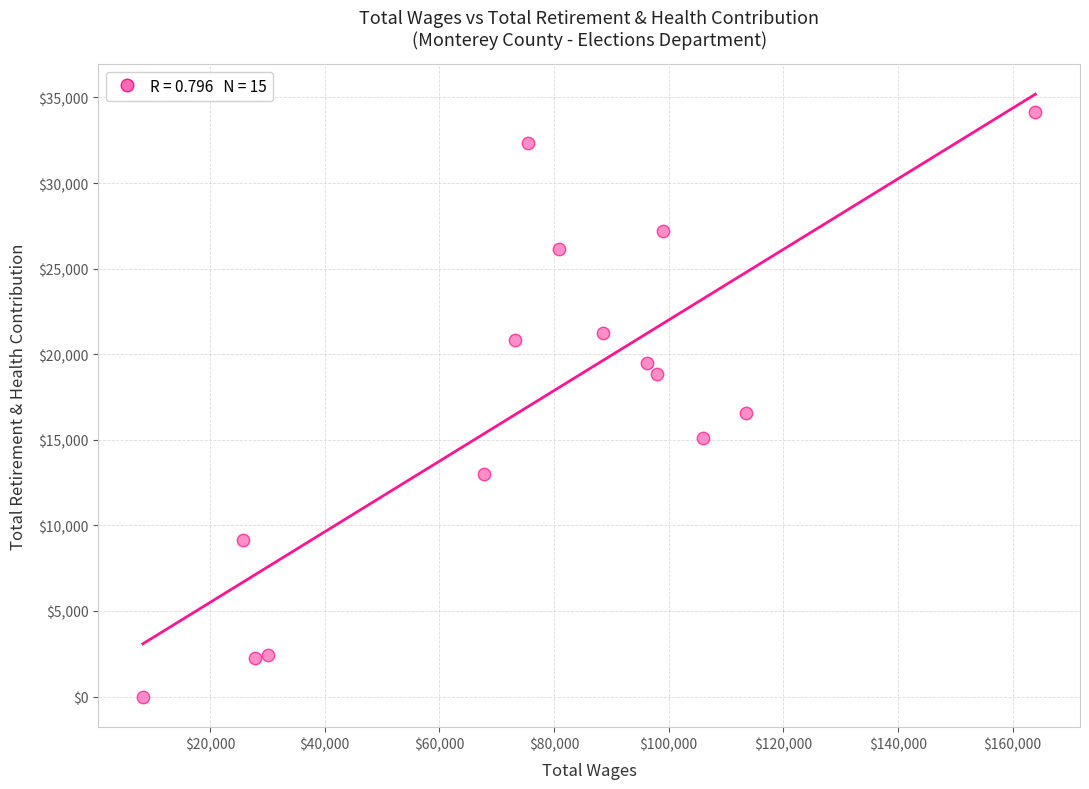

What Y value in the scatter plot is closest to 17082?

16544